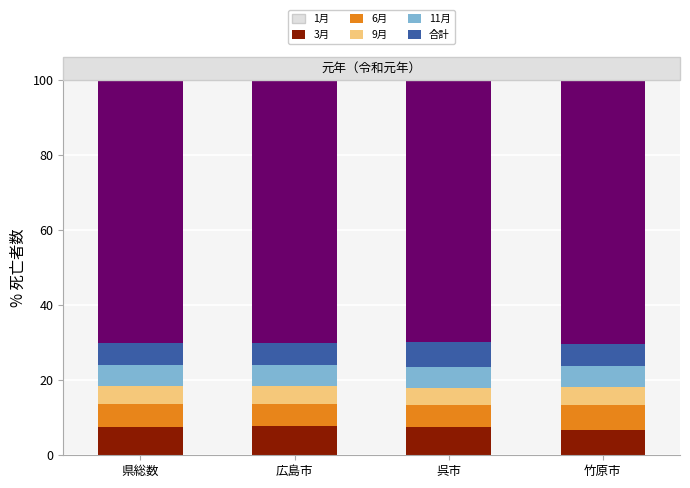

What is the difference between the maximum and minimum values in the 1月 series?

1.0